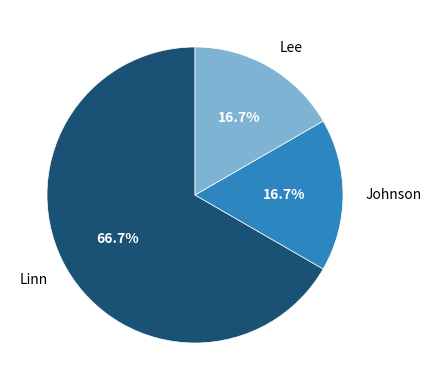

Between Lee and Linn, which is larger?

Linn